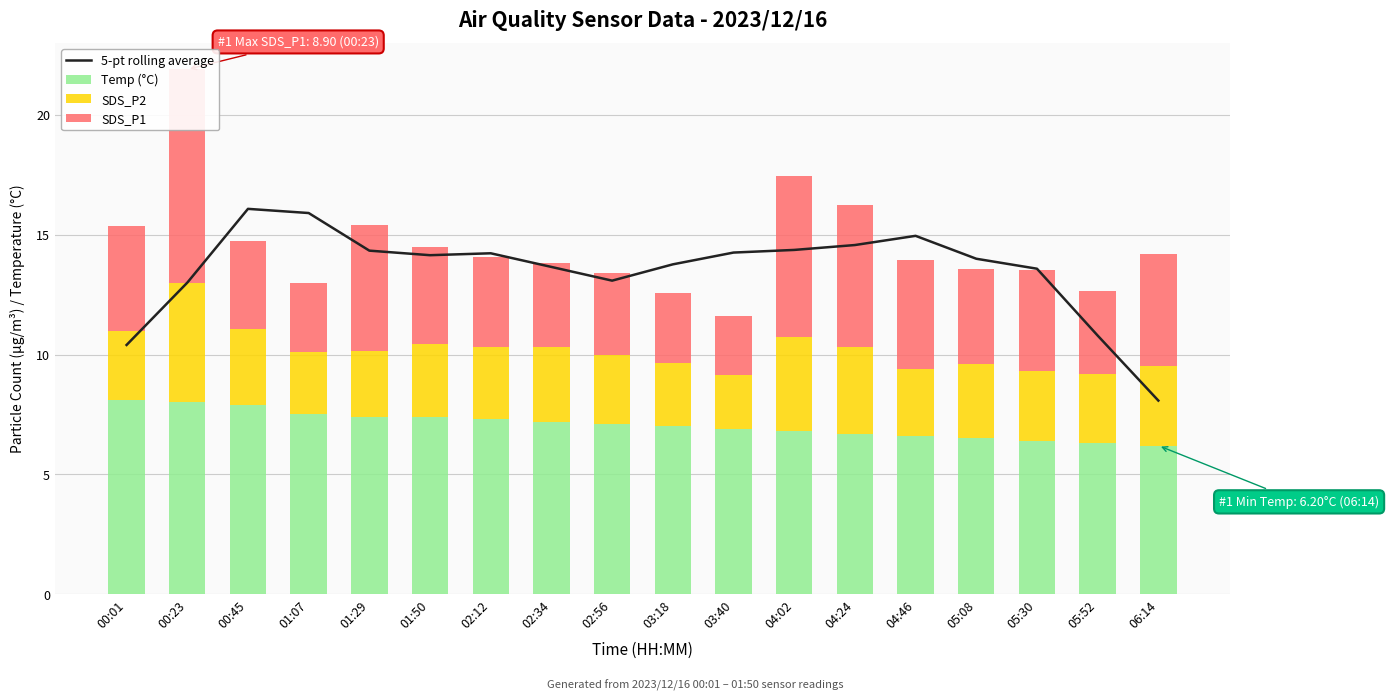

What value does the 5-pt rolling average series have at 06:14?

8.1